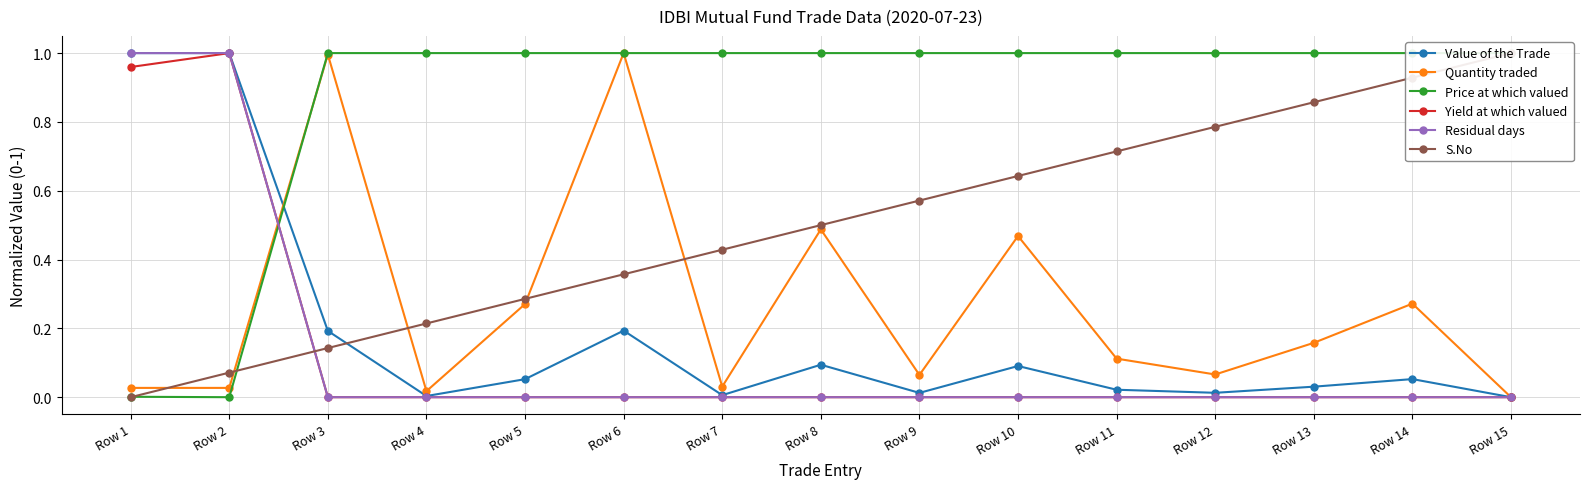

The value of Yield at which valued at Row 2 is 0.3. True or false?

False